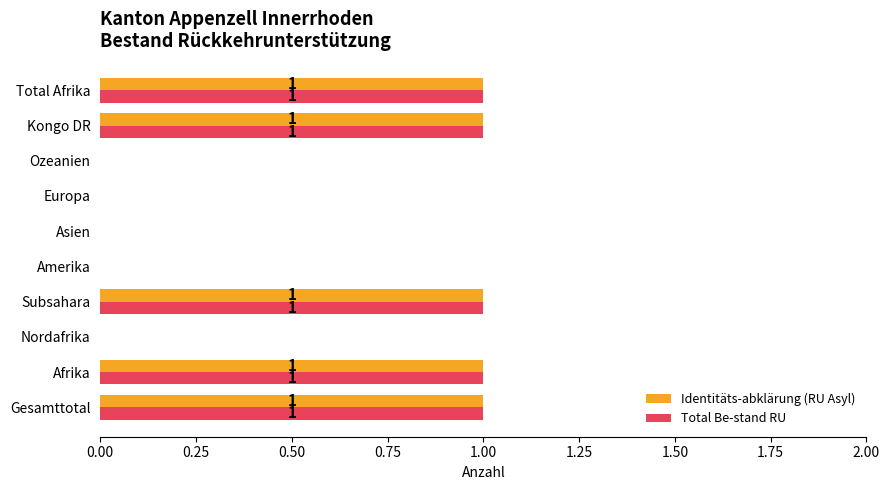

The Identitäts-abklärung (RU Asyl) series shows 1 at Afrika. True or false?

True